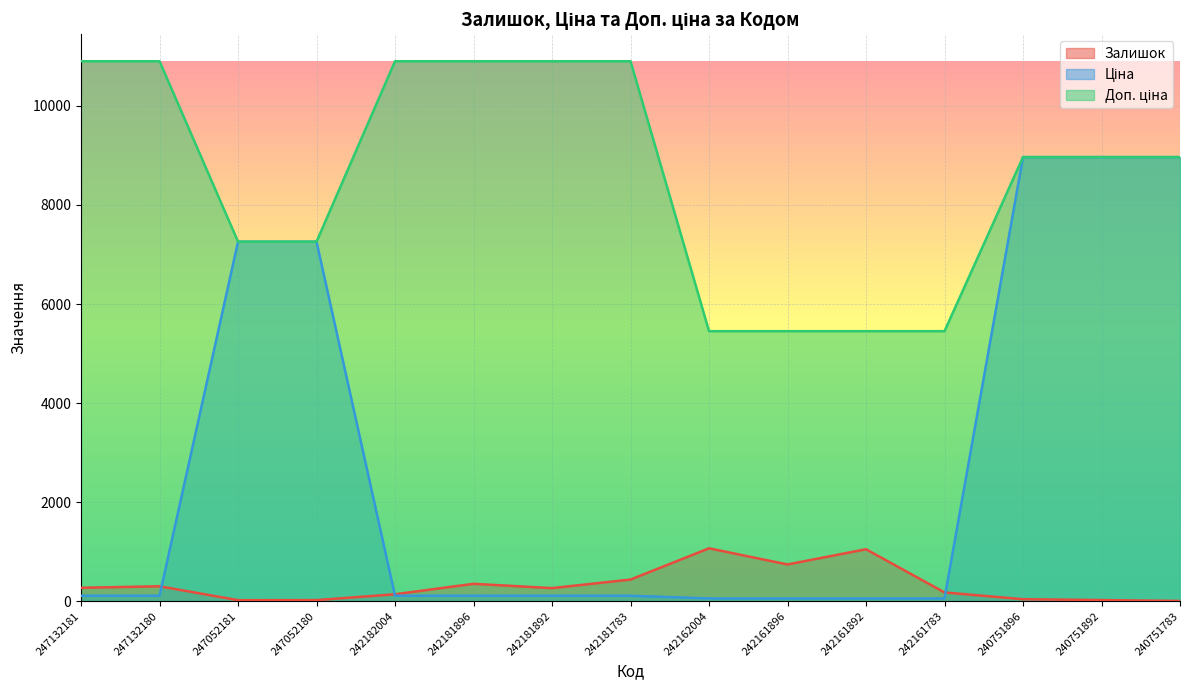

Between 240751892 and 242162004, which is larger?

242162004